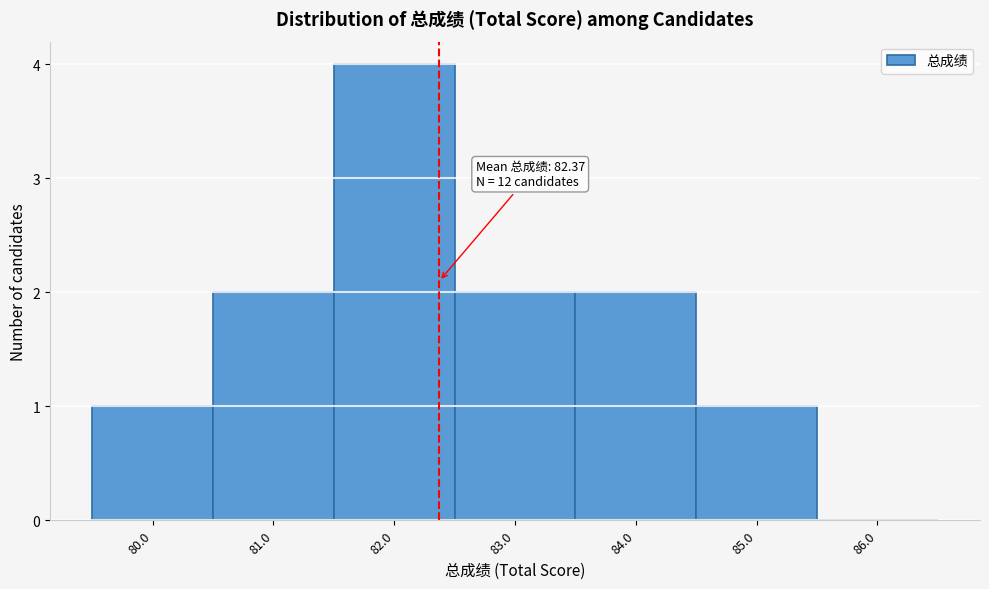

Over which range of the x-axis is the bar tallest?

81.5 to 82.5